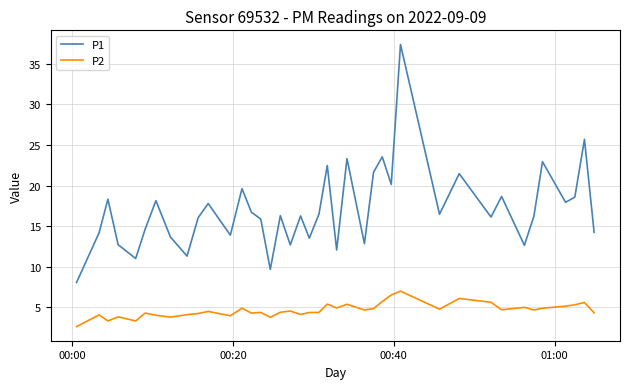

Count the number of categories in the chart.

40